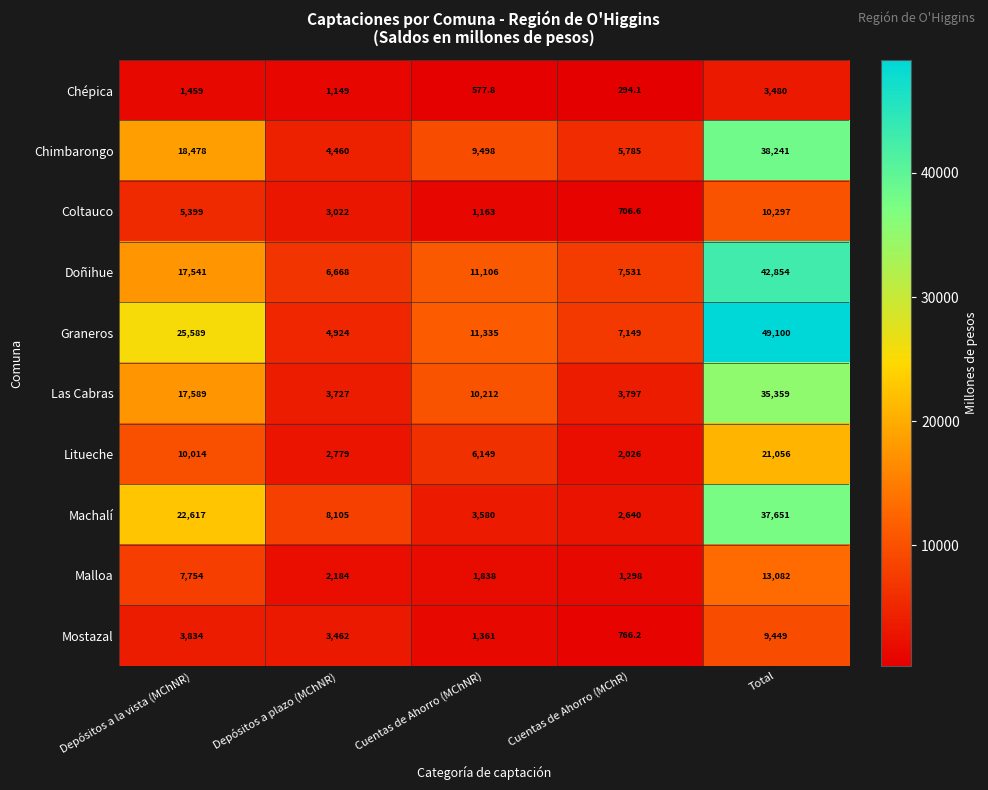

Read the Chimbarongo value at Total.

38241.0